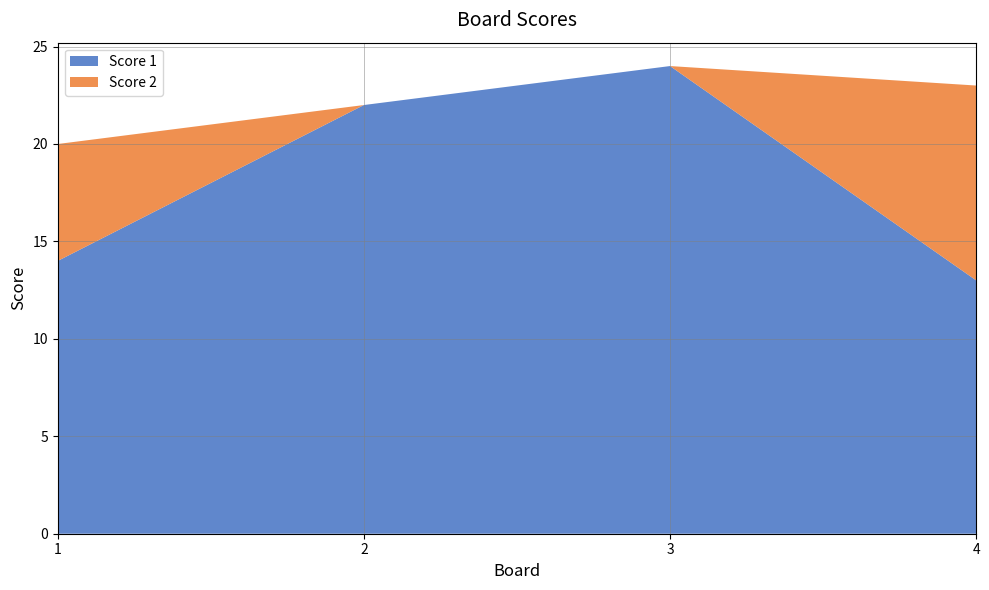

Reading right to left, extract all data points from this chart.

Score 1: 13	24	22	14
Score 2: 10	0	0	6